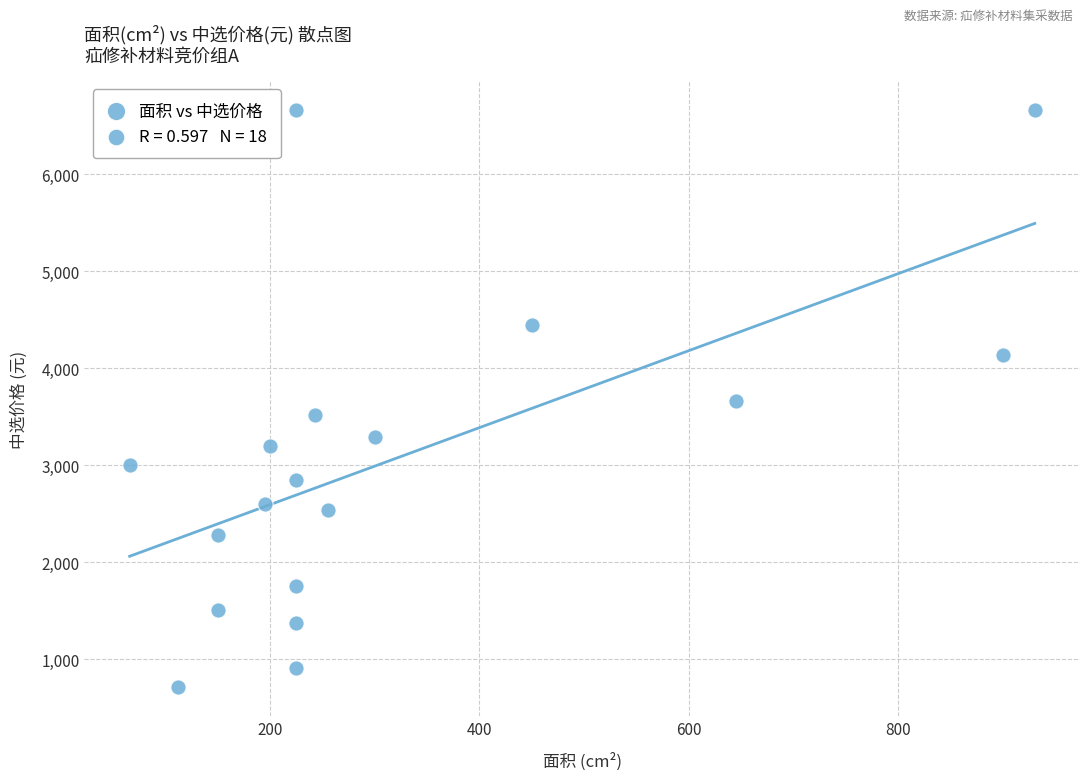

What is the range of Y values (max minus min)?

5950.9